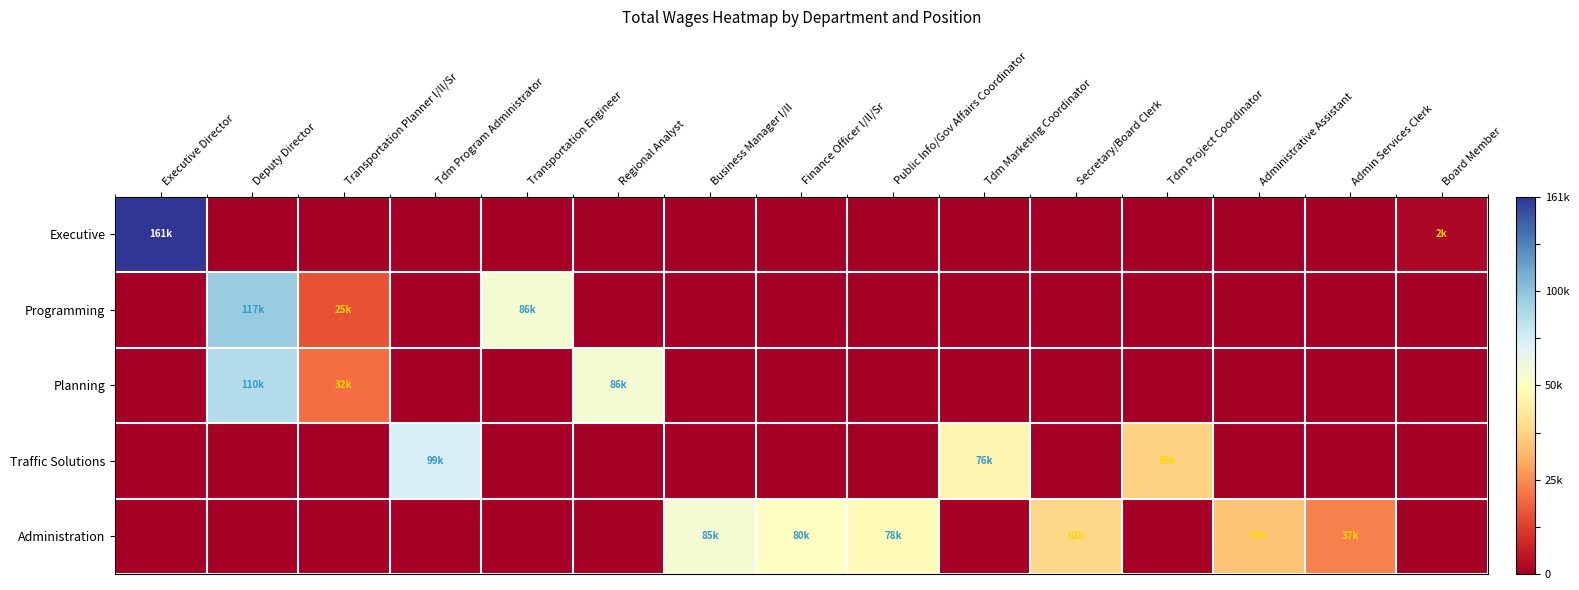

Which series has the largest total across all categories?

Administration